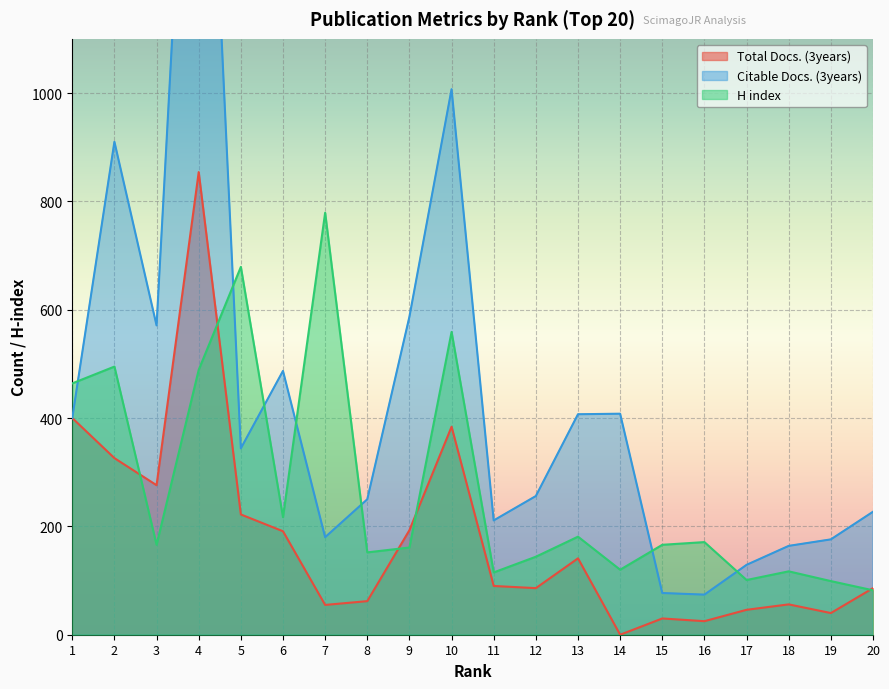

Reading right to left, list all the values displayed in this chart.

Total Docs. (3years): 20=86	19=40	18=56	17=46	16=25	15=30	14=0	13=141	12=86	11=90	10=384	9=193	8=62	7=55	6=191	5=222	4=854	3=276	2=326	1=400
Citable Docs. (3years): 20=227	19=176	18=164	17=129	16=74	15=77	14=408	13=407	12=256	11=211	10=1007	9=587	8=250	7=180	6=487	5=344	4=2002	3=571	2=910	1=400
H index: 20=82	19=99	18=117	17=101	16=171	15=166	14=120	13=181	12=144	11=115	10=559	9=161	8=152	7=779	6=217	5=679	4=489	3=166	2=495	1=464